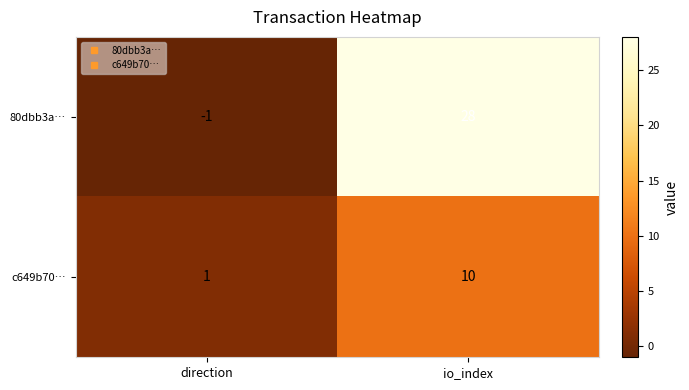

What is the maximum value shown in the chart?

28